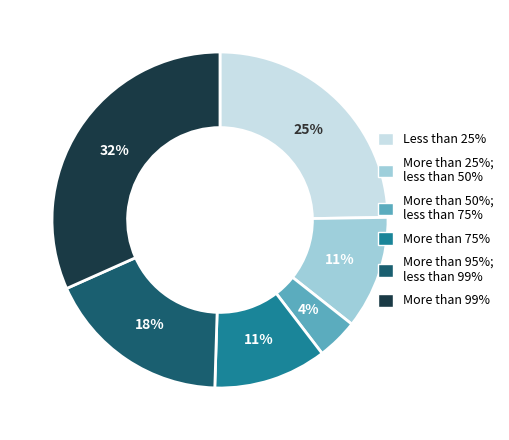

To the nearest percent, what is the difference between the largest and smallest slice percentages?

28%